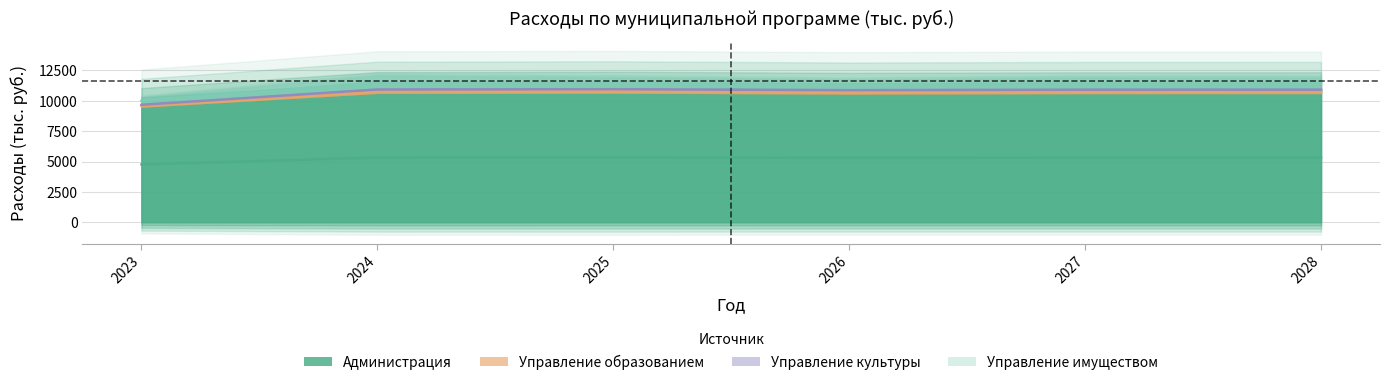

In Управление культуры, how many points are lower than both neighbors (excluding endpoints)?

1